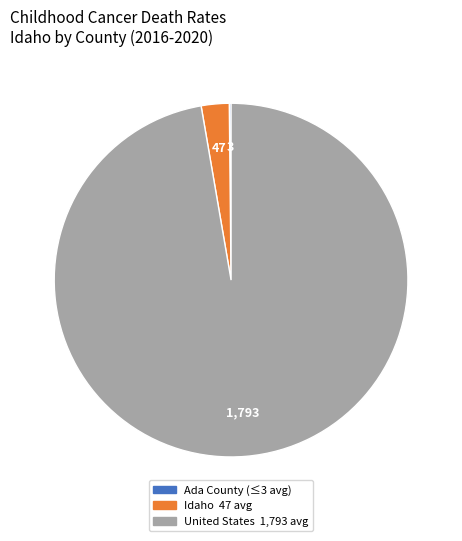

True or false: United States 1,793 avg accounts for 85% of the total.

False